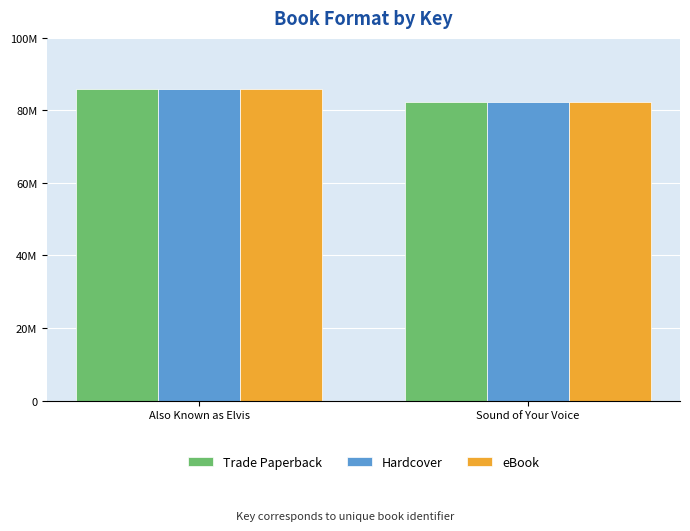

Are the bars grouped side by side (vs. stacked)?

Yes